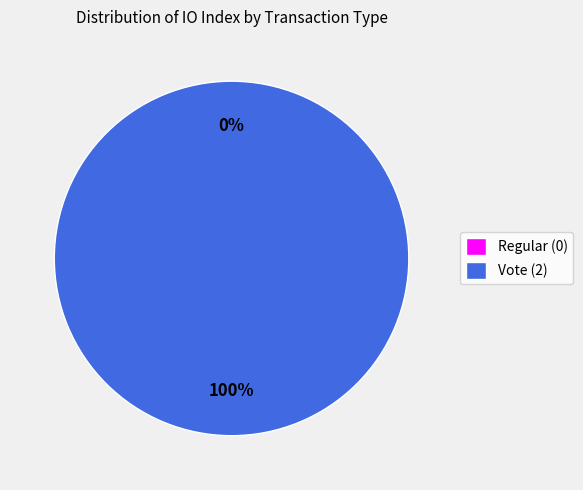

What percentage is the Vote (2) slice, to the nearest percent?

100%